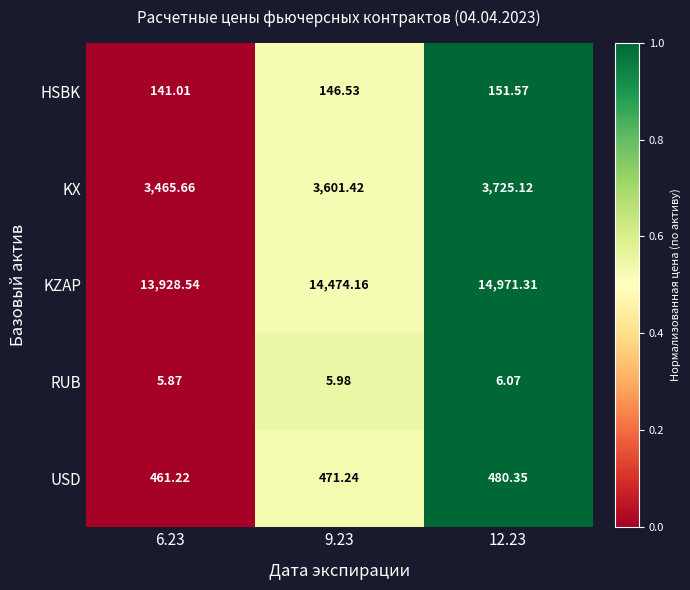

Rank the series by their maximum value, from lowest to highest.

RUB, HSBK, USD, KX, KZAP